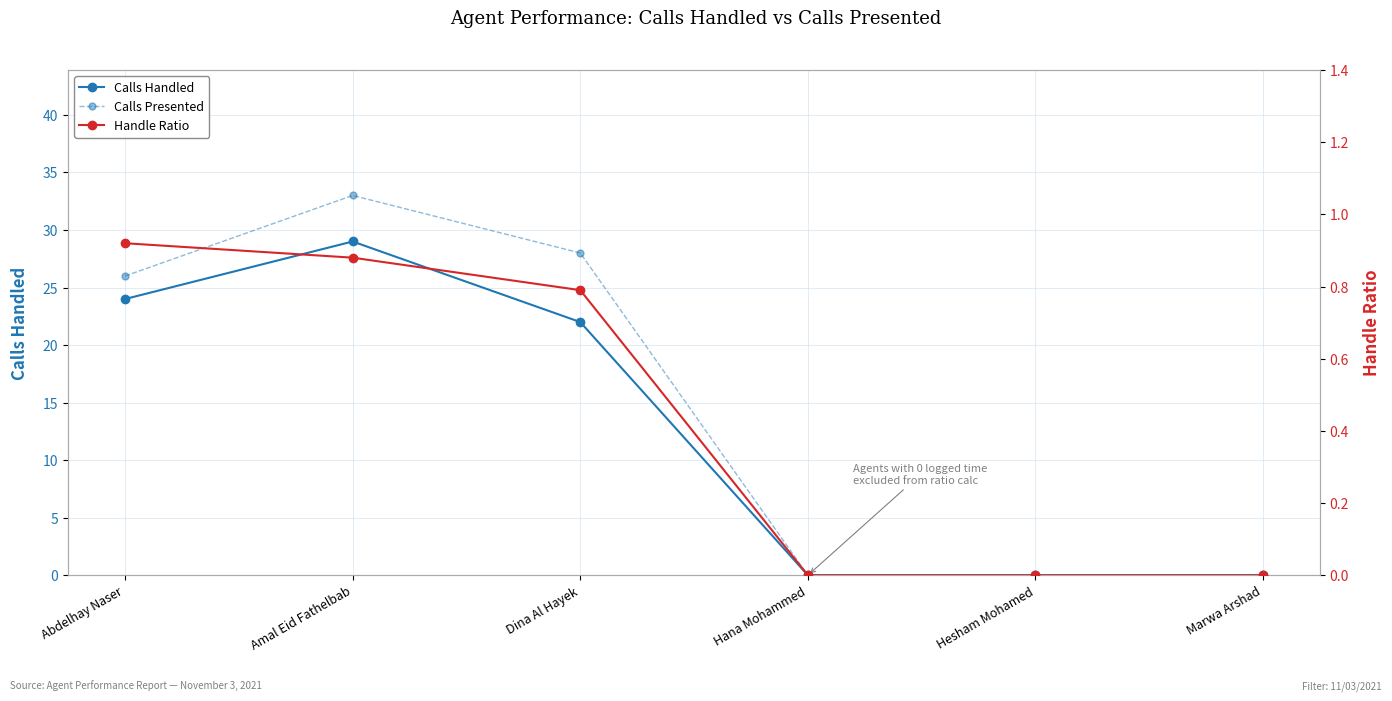

Rank the series at Hesham Mohamed from highest to lowest value.

Calls Handled, Calls Presented, Handle Ratio